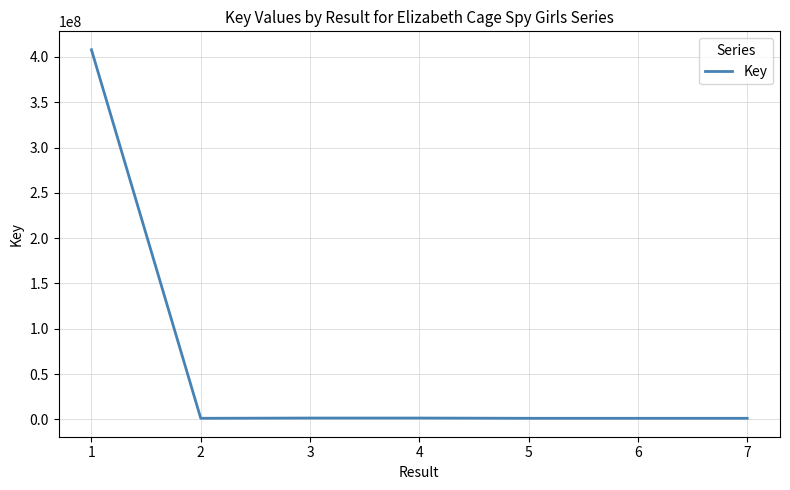

What is the maximum value shown in the chart?

407953520